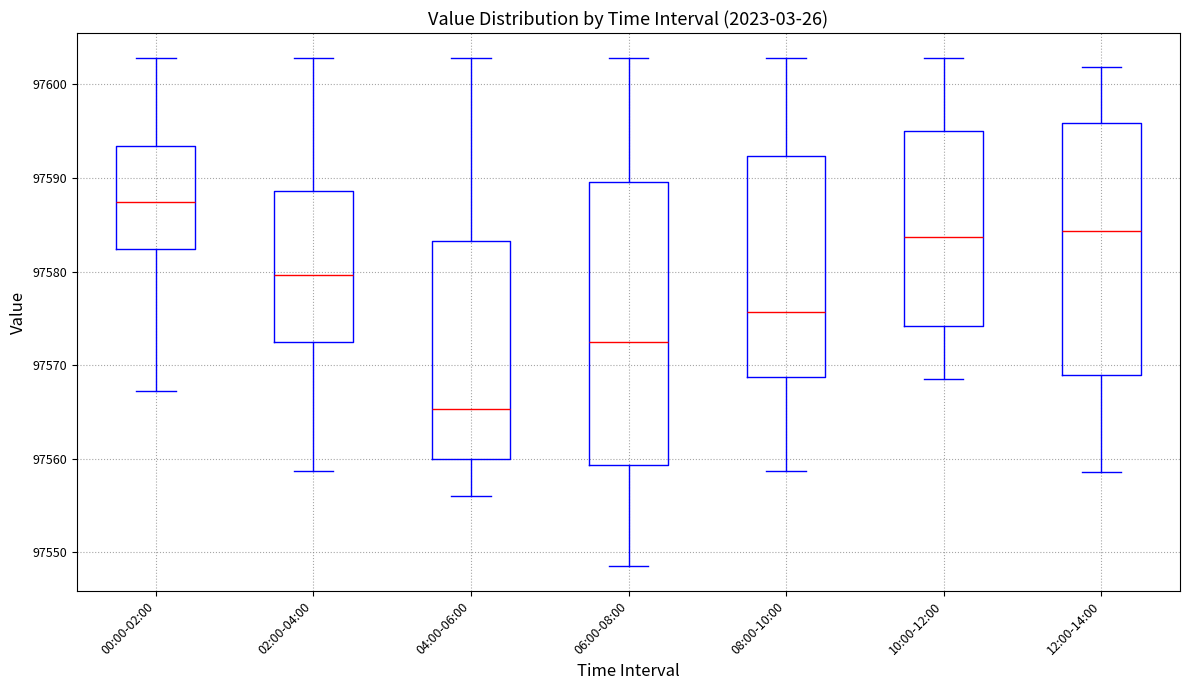

Which box is the tallest, from its lower edge to its upper edge?

06:00-08:00